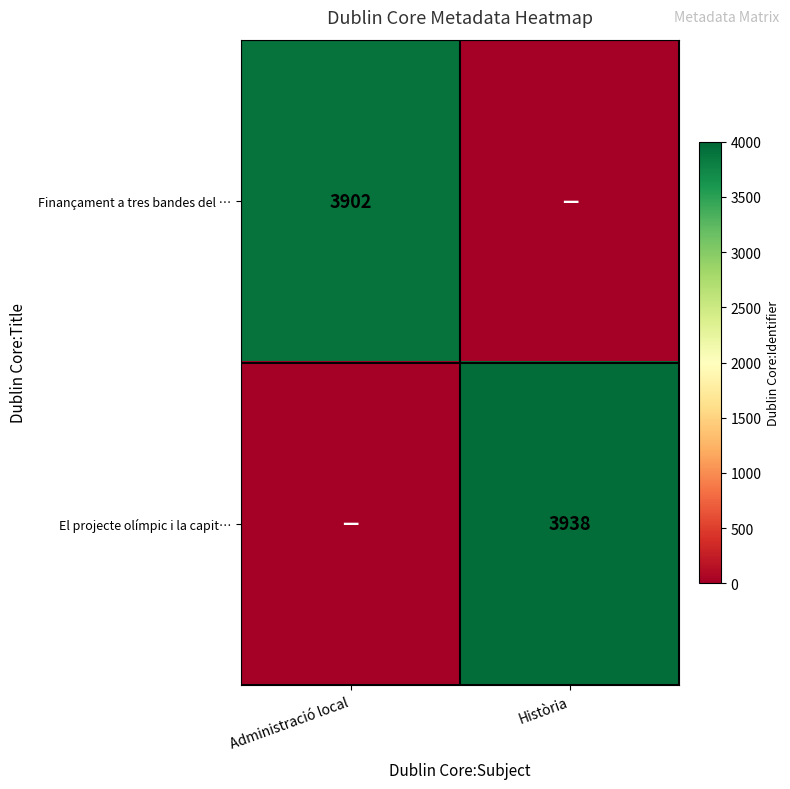

Is the value of El projecte olímpic i la capit… at Història greater than the value of Finançament a tres bandes del … at Administració local?

Yes